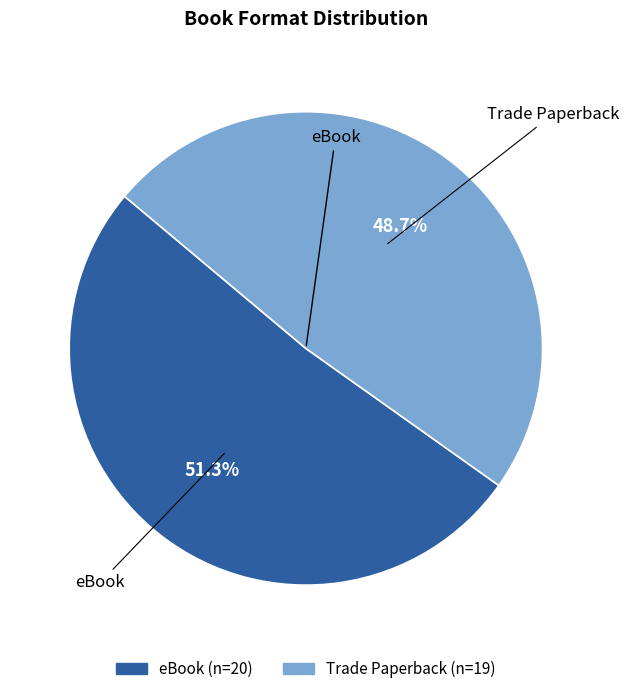

To the nearest percent, what is the combined percentage of eBook and Trade Paperback?

100%